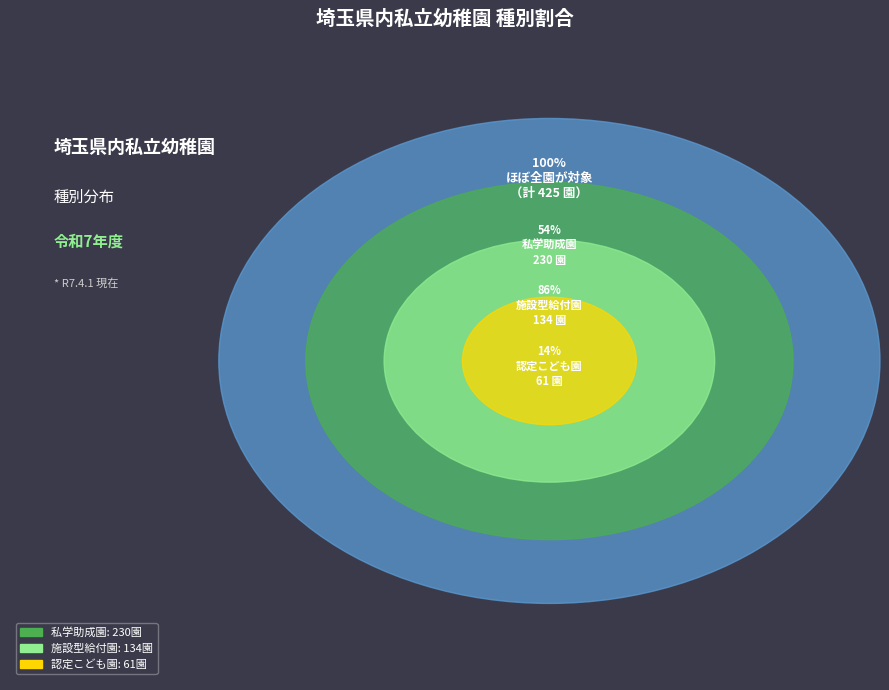

What is the change in value from 私学助成園 to 施設型給付園?

-96